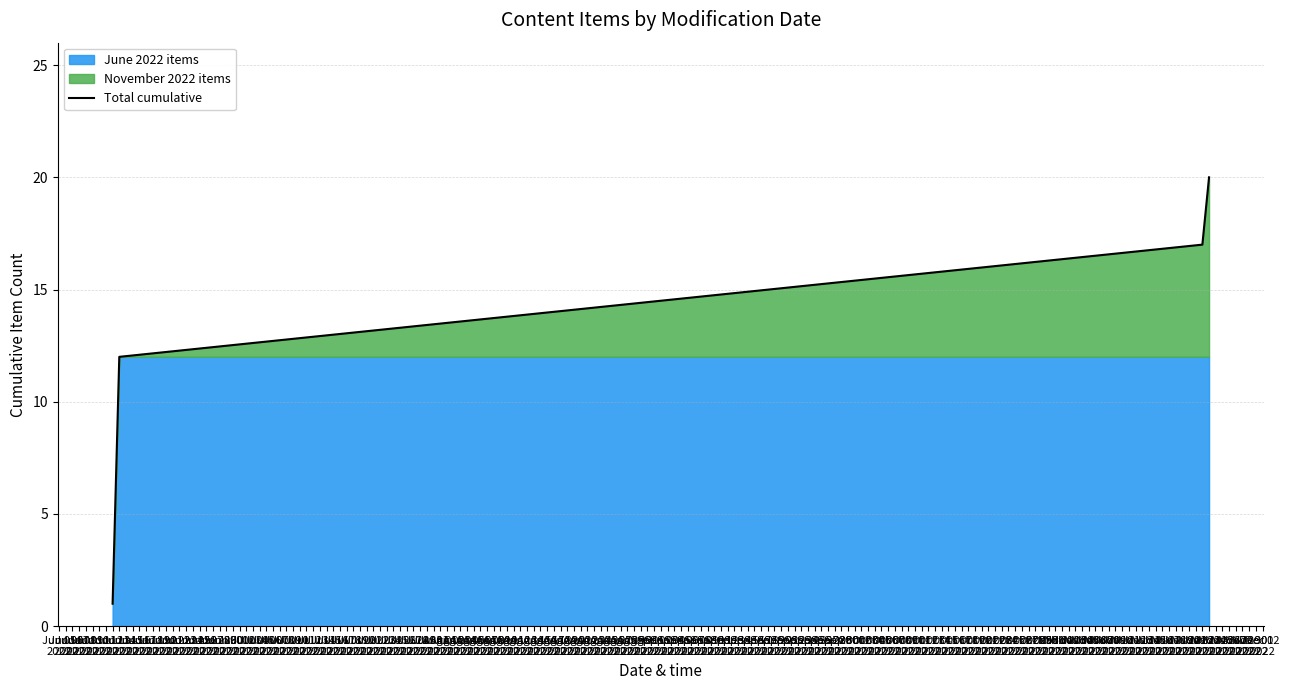

Between Jun 07
2022 and Jun 08
2022, which is larger?

Jun 08
2022